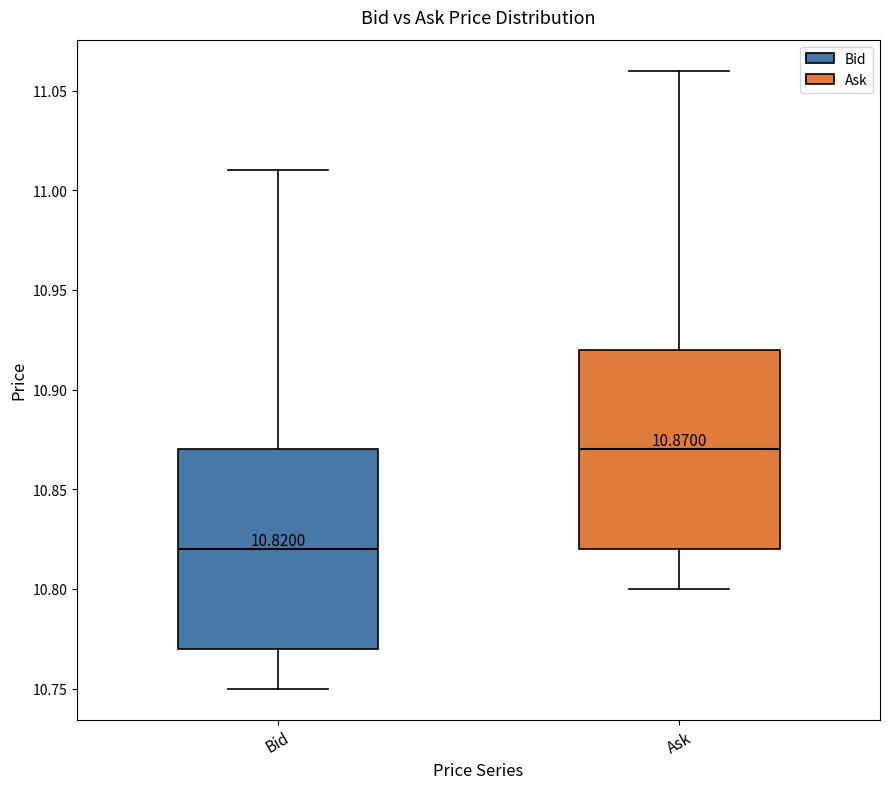

Which box has the highest median line?

Ask